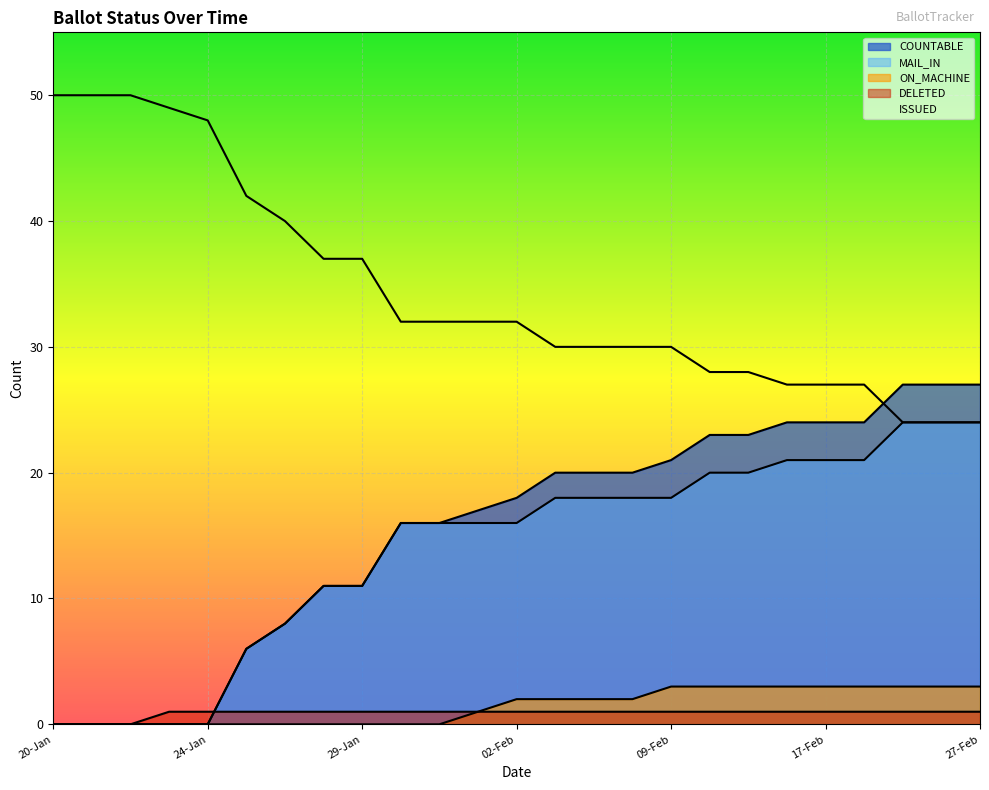

Where is MARKED nearest to the value 37?

27-Jan